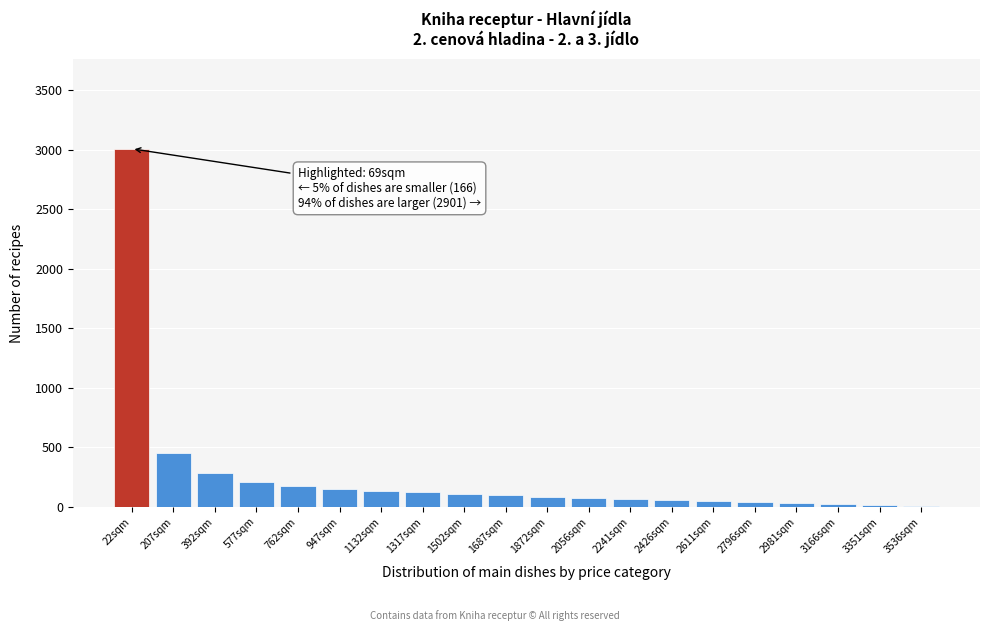

Where is the data nearest to the value 1509?

207sqm